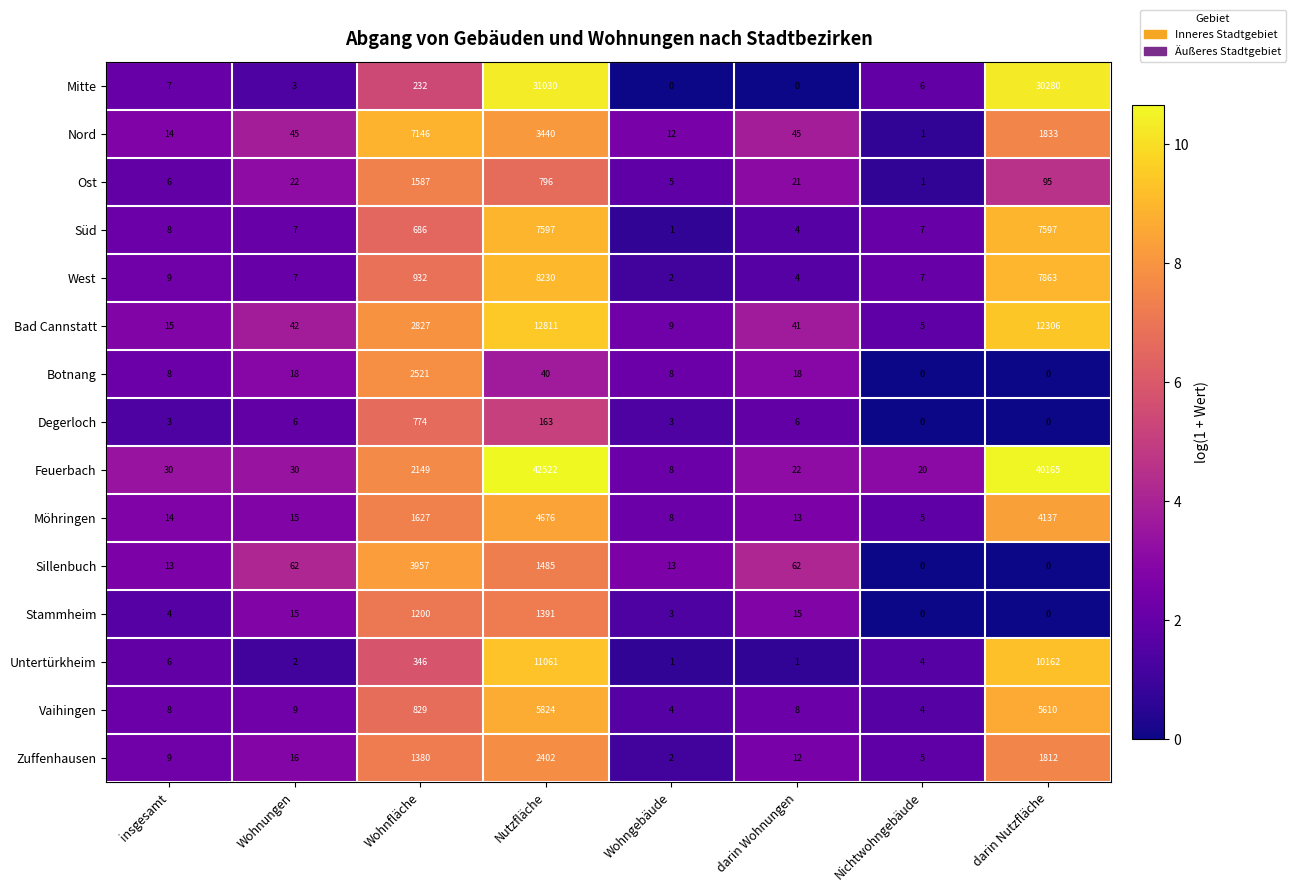

Which category has the highest value in the Untertürkheim series?

Nutzfläche